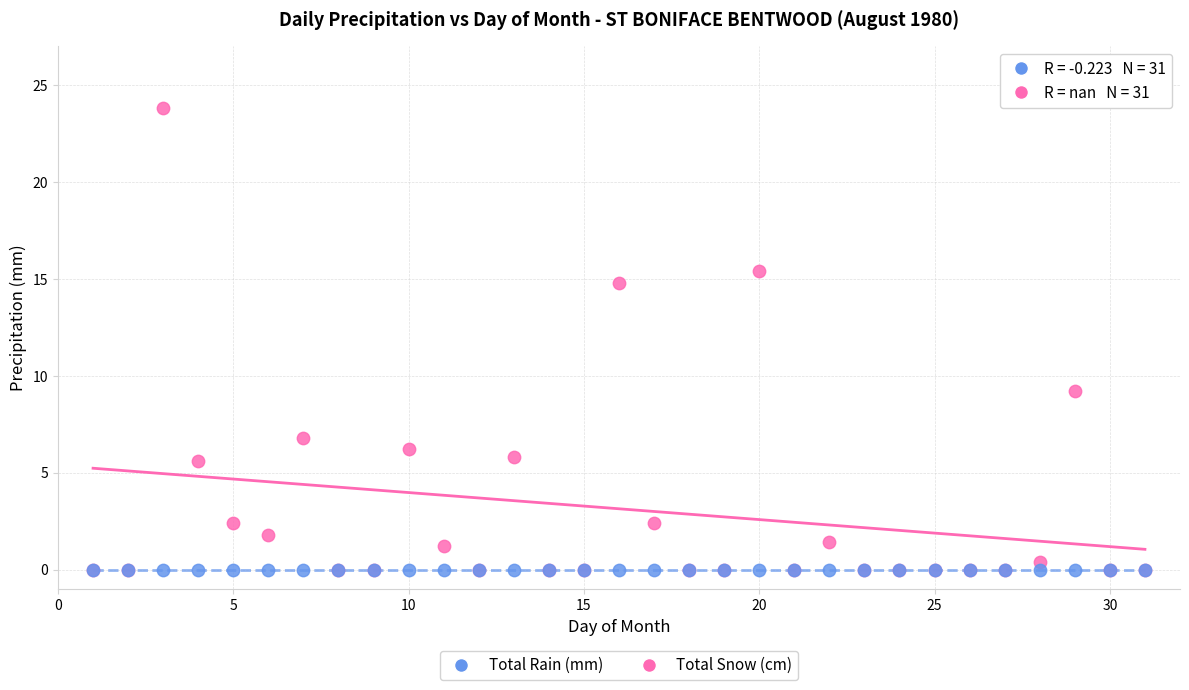

Which series contains the highest Y value?

Total Rain (mm)